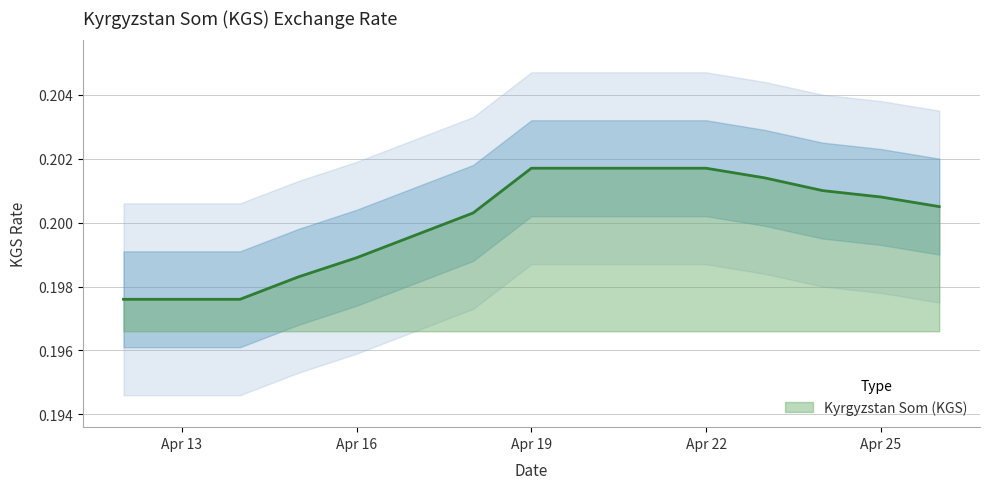

Does the chart have visible grid lines?

Yes